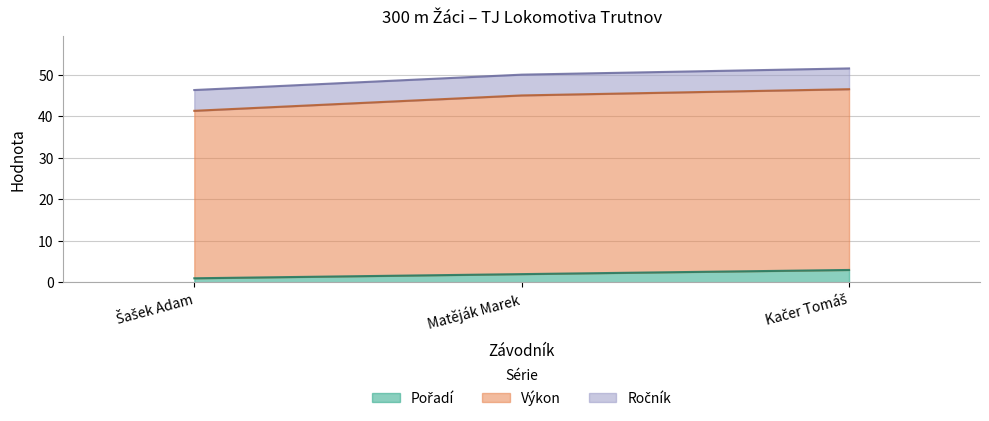

What is the greatest value displayed?

46.5